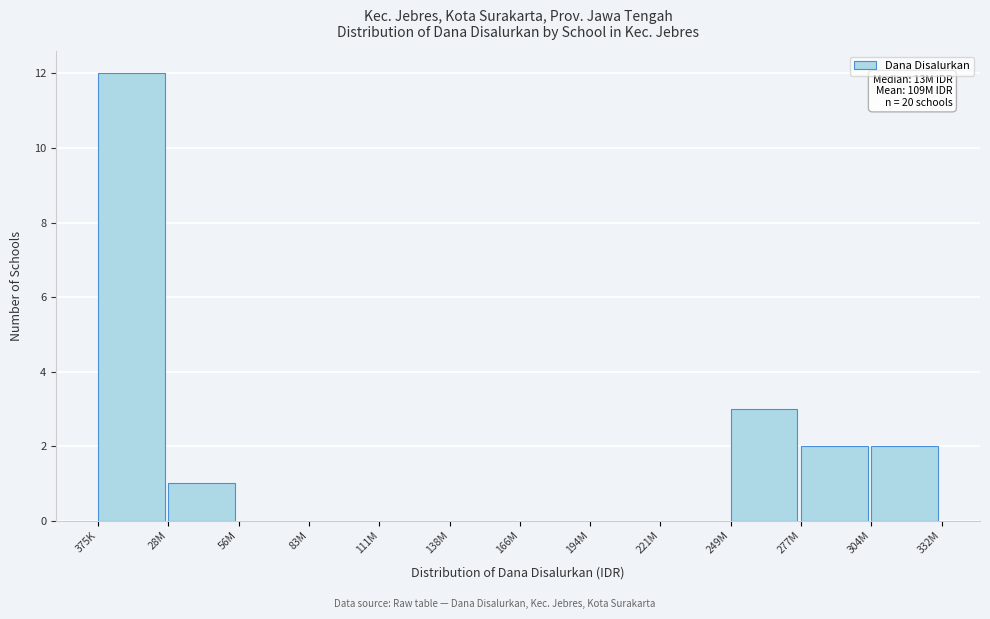

Reading left to right, transcribe all the data shown in this chart.

375K=12	28M=1	56M=0	83M=0	111M=0	138M=0	166M=0	194M=0	221M=0	249M=3	277M=2	304M=2